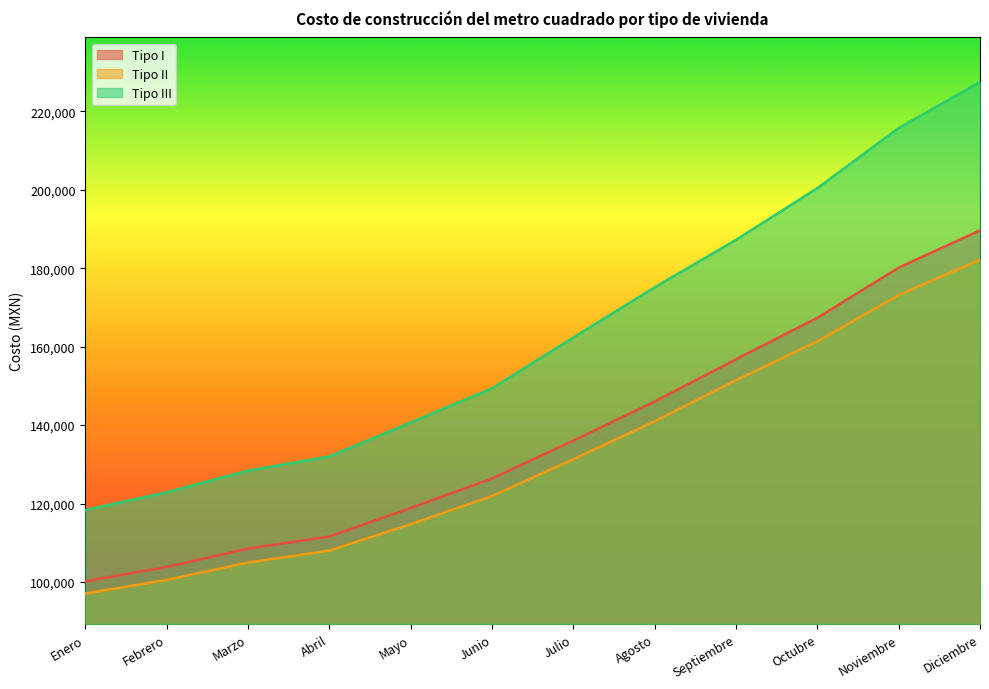

Reading right to left, list all the values displayed in this chart.

Tipo I: 189637.7	180119.9	167340.5	156772.1	146004.6	136038.0	126393.1	118870.2	111619.0	108516.1	103845.1	100182.4
Tipo II: 182135.2	173141.7	161341.7	151429.6	140973.7	131307.5	121914.9	114760.1	108017.6	104982.6	100538.2	97068.9
Tipo III: 227444.6	215698.0	200392.1	187212.7	175129.1	162331.3	149371.6	140669.2	132007.1	128396.6	122877.9	118376.4